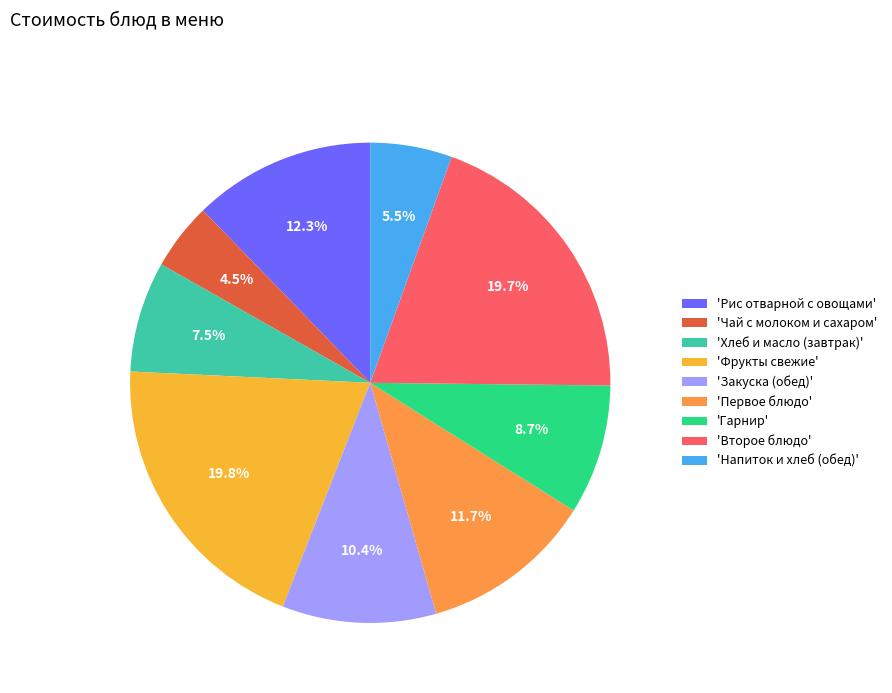

Count the number of slices in the pie.

9